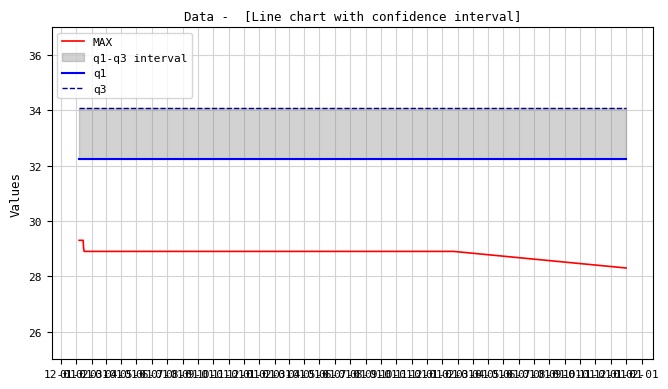

True or false: q3 and MAX cross at least once.

False